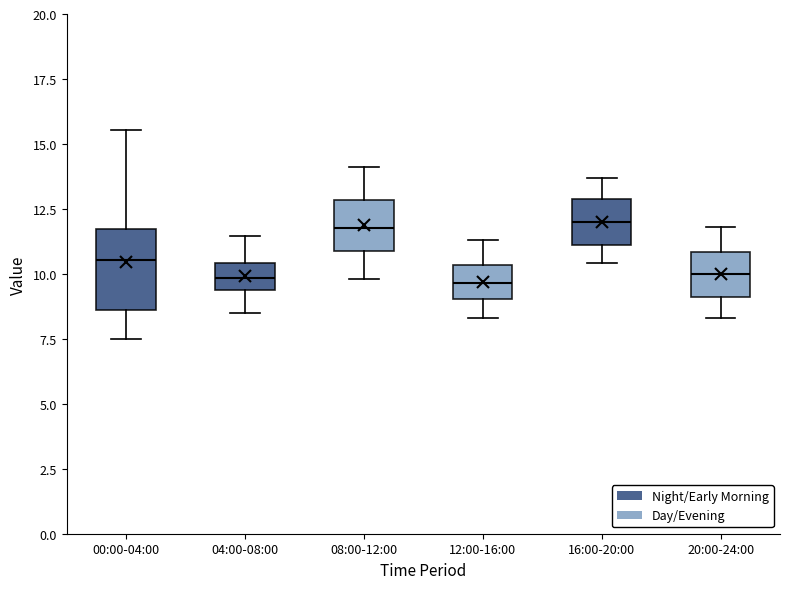

Reading left to right, transcribe this box plot: for each box, give where its median line is, the range the box spans, and where its two whiskers end, as read against the y-axis. The values are not printed on the chart, so give them approximately, as read against the axis.

00:00-04:00: median 10.5, box 8.5 to 11.5, whiskers 7.5 to 15.5
04:00-08:00: median 10.0, box 9.5 to 10.5, whiskers 8.5 to 11.5
08:00-12:00: median 12.0, box 11.0 to 13.0, whiskers 10.0 to 14.0
12:00-16:00: median 9.5, box 9.0 to 10.5, whiskers 8.5 to 11.5
16:00-20:00: median 12.0, box 11.0 to 13.0, whiskers 10.5 to 13.5
20:00-24:00: median 10.0, box 9.0 to 11.0, whiskers 8.5 to 12.0